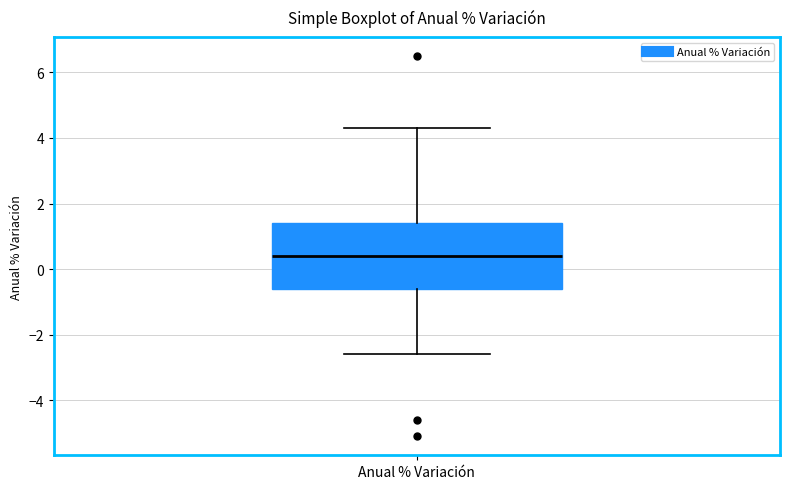

Read this box plot against the y-axis: the position of the median line, the range covered by the box, and the ends of both whiskers. The values are not printed on the chart, so give them approximately, as read against the axis.

median 0.4, box -0.6 to 1.4, whiskers -2.6 to 4.4